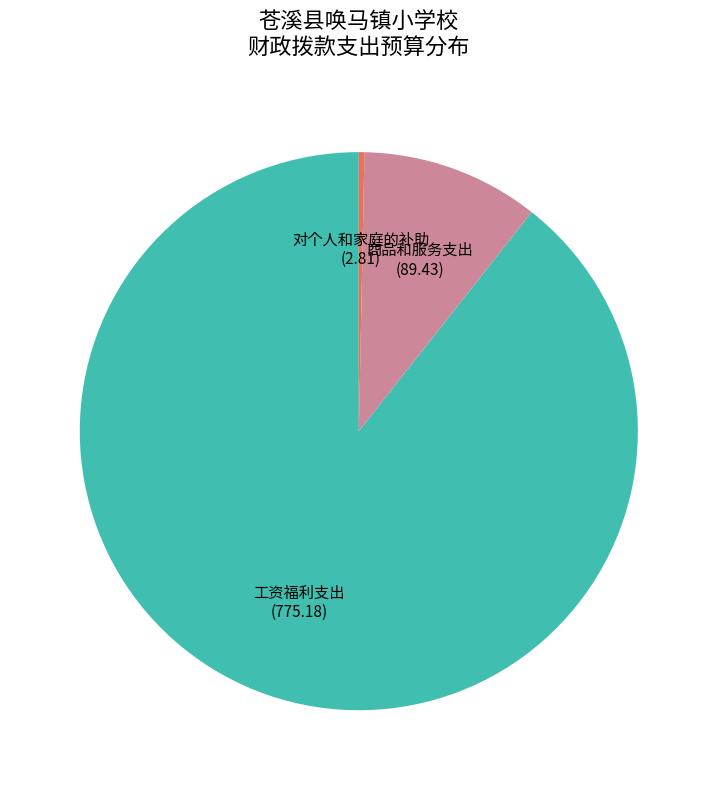

What is the smallest slice in the pie chart?

对个人和家庭的补助